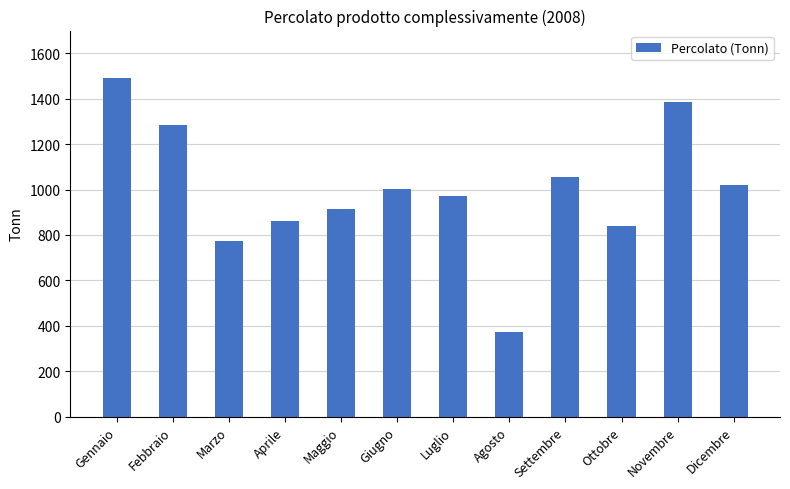

Which category has the highest value across all series?

Gennaio